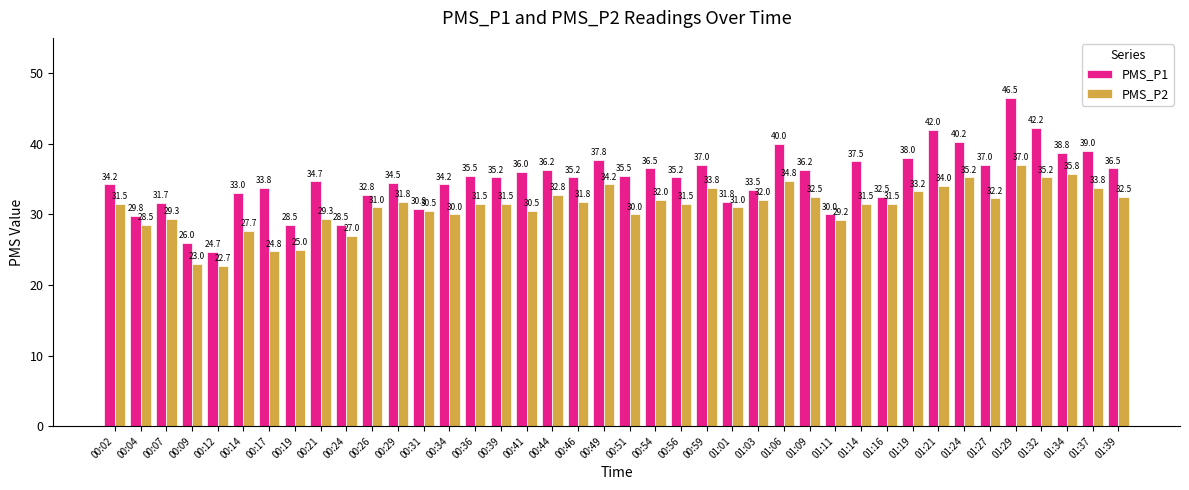

Is it true that PMS_P2 equals 33.2 at 01:19?

True